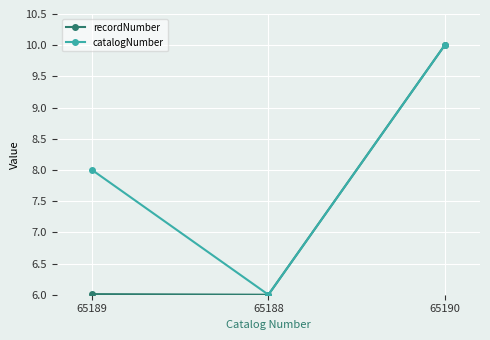

What is the label of the 3rd point from the left?

65190